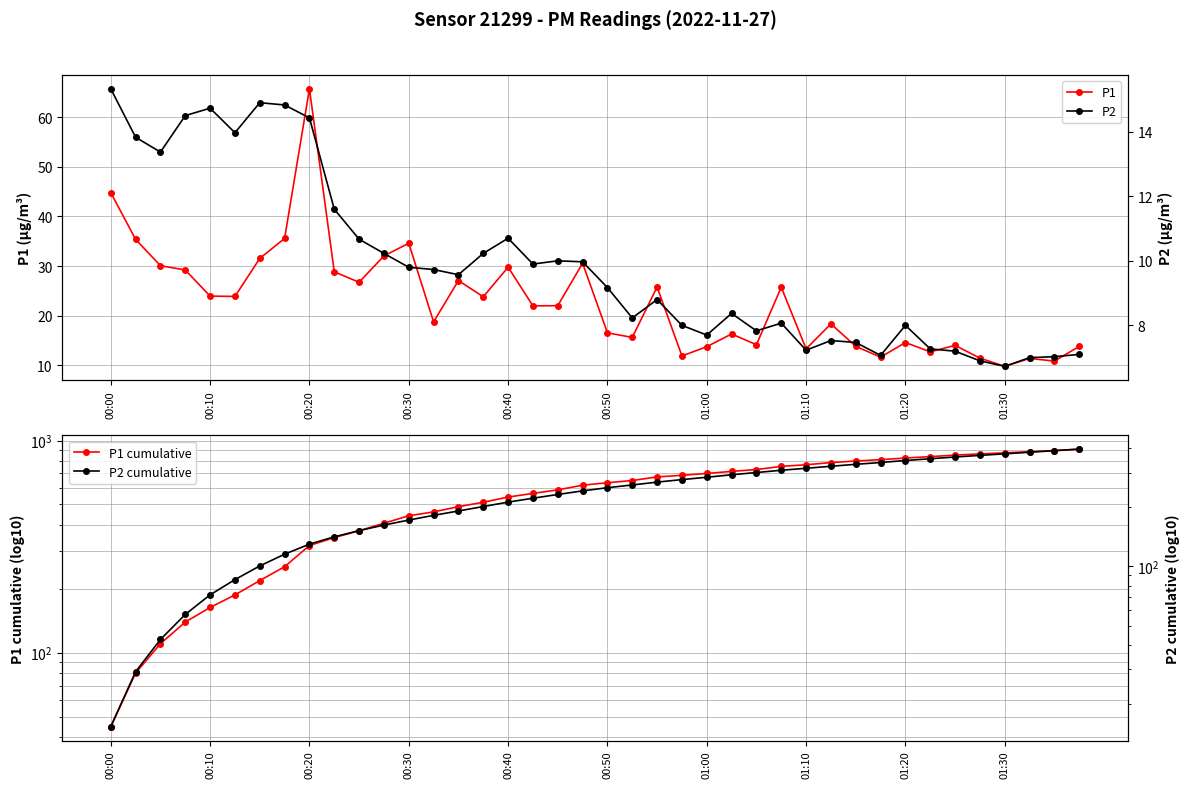

Does the chart have visible grid lines?

Yes